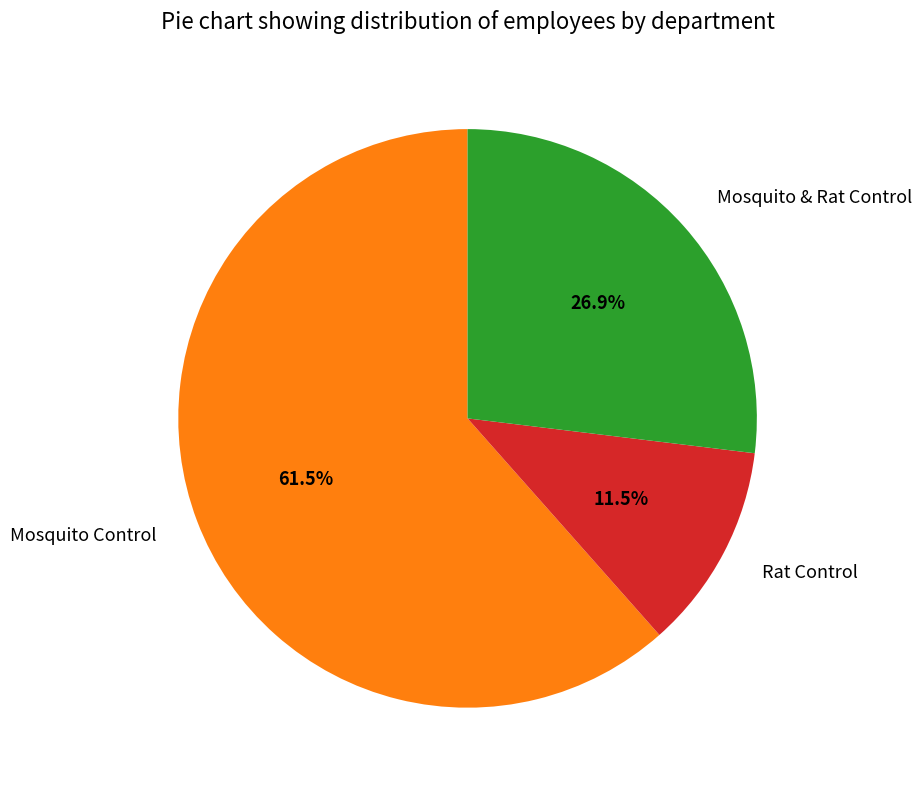

Which has a higher value, Rat Control or Mosquito & Rat Control?

Mosquito & Rat Control